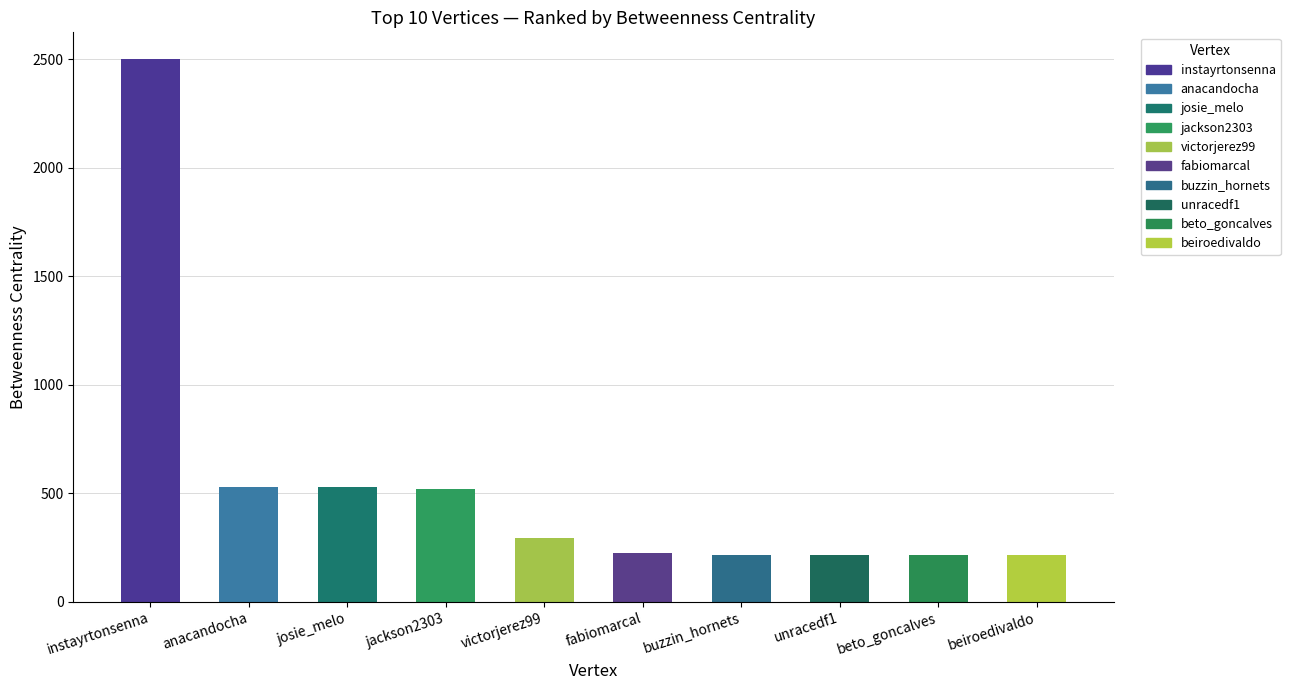

What is the smallest value displayed?

214.0